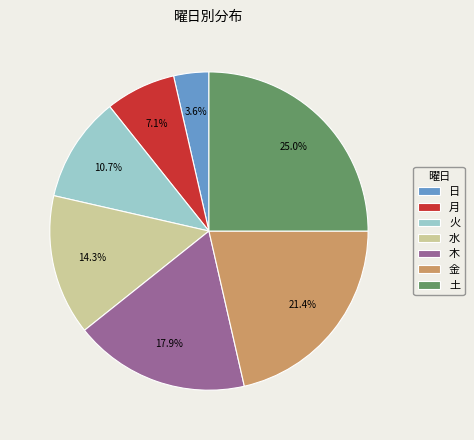

Is it true that 金 is 21% of the pie?

True